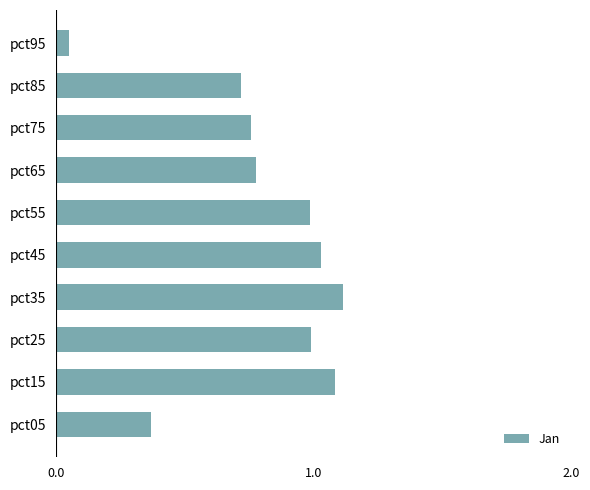

Read the value at pct85.

0.7